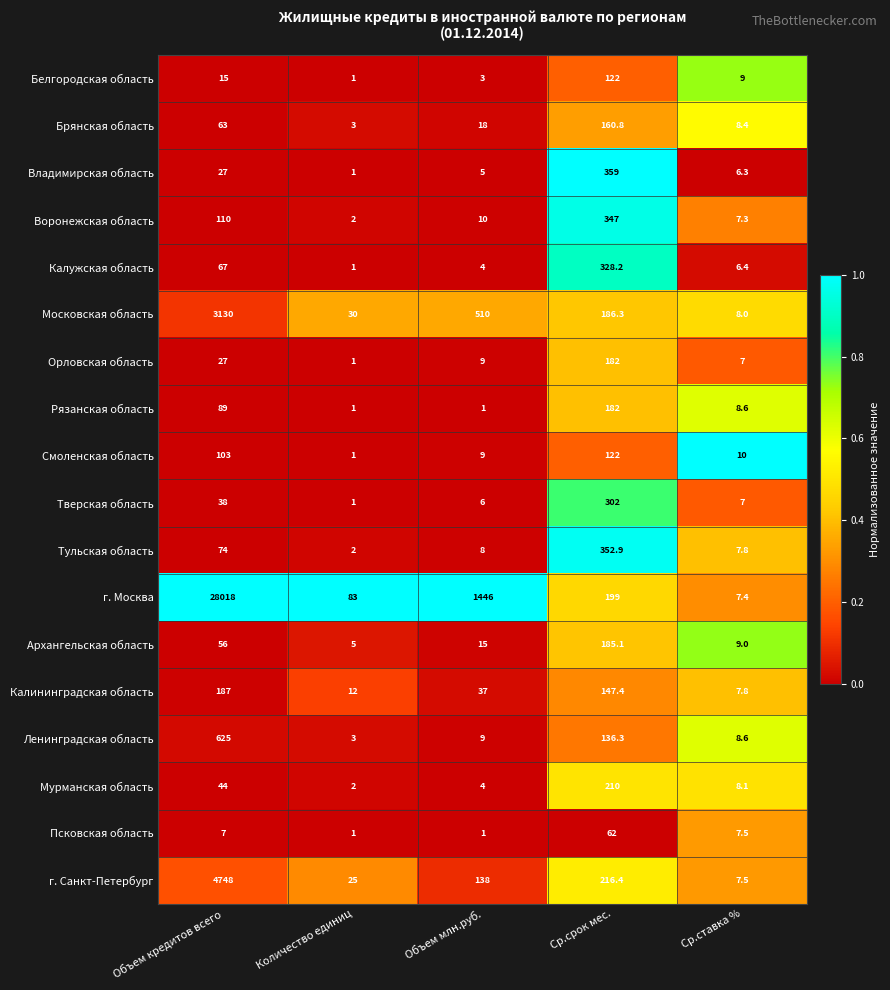

How many data points in Рязанская область are above 8?

3